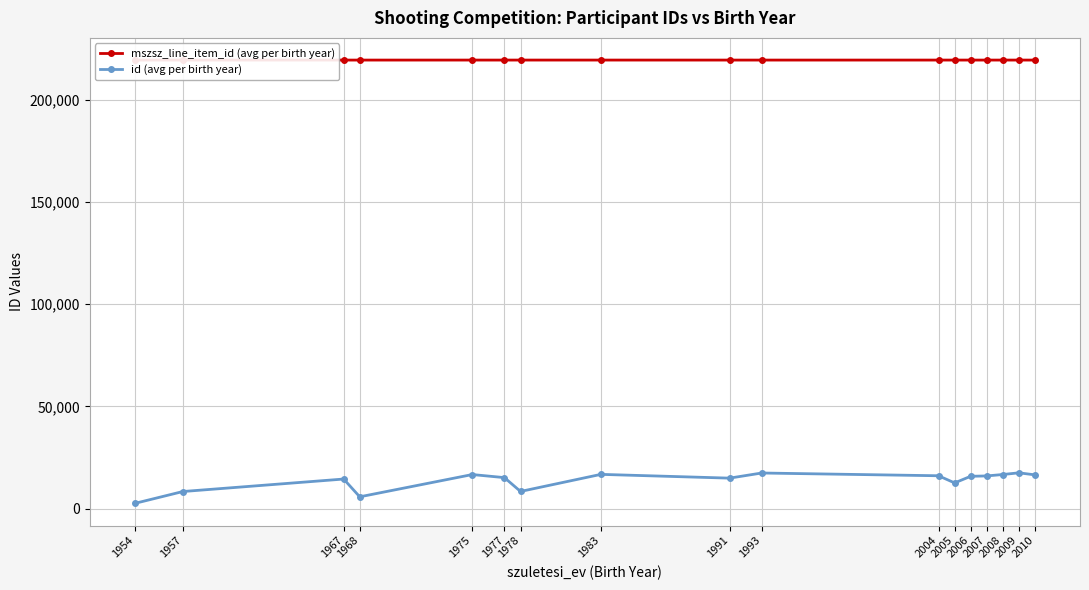

Does the chart display data point markers on the line(s)?

Yes